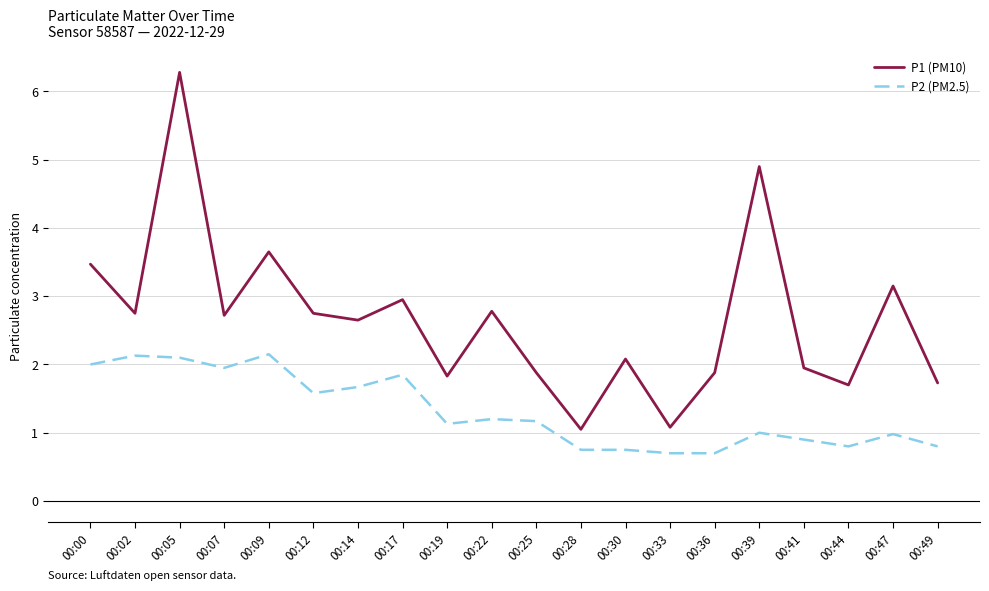

At 00:25, list the series in order from smallest to largest.

P2 (PM2.5), P1 (PM10)